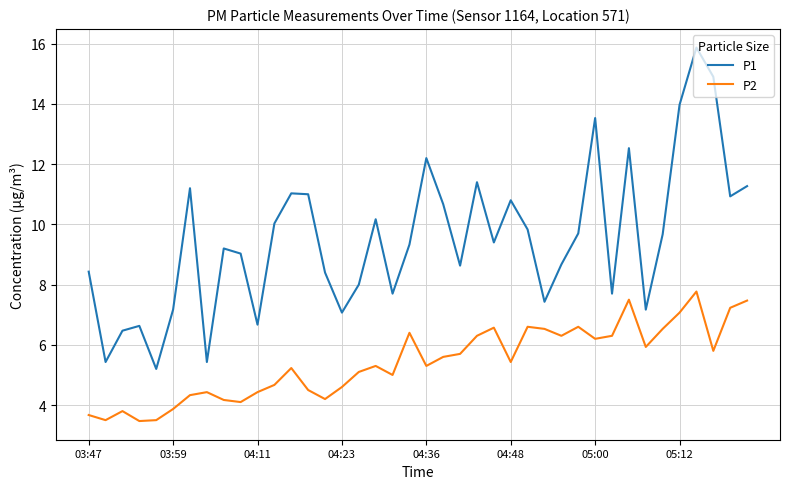

True or false: P2 and P1 cross at least once.

False